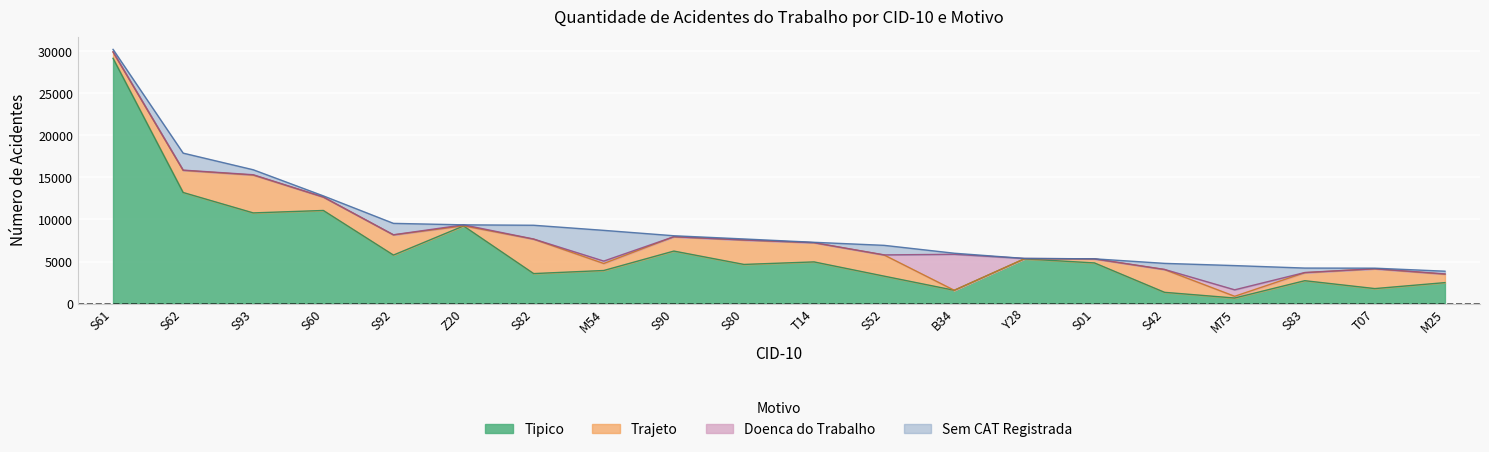

Reading left to right, extract all data points from this chart.

Tipico: 29166	13211	10783	11073	5768	9230	3568	3934	6245	4656	4957	3263	1581	5317	4835	1339	662	2722	1784	2493
Trajeto: 746	2631	4497	1587	2397	15	4090	835	1699	2900	2277	2514	1	9	473	2707	205	952	2354	999
Doenca do Trabalho: 37	29	43	14	17	119	19	286	8	10	11	13	4279	43	10	16	770	19	5	38
Sem CAT Registrada: 279	2022	591	134	1358	1	1638	3654	116	120	44	1136	129	1	6	721	2882	531	69	322